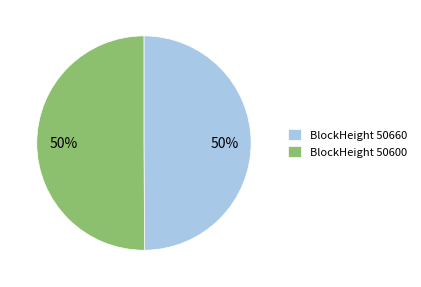

To the nearest percent, what is the average slice percentage?

50%